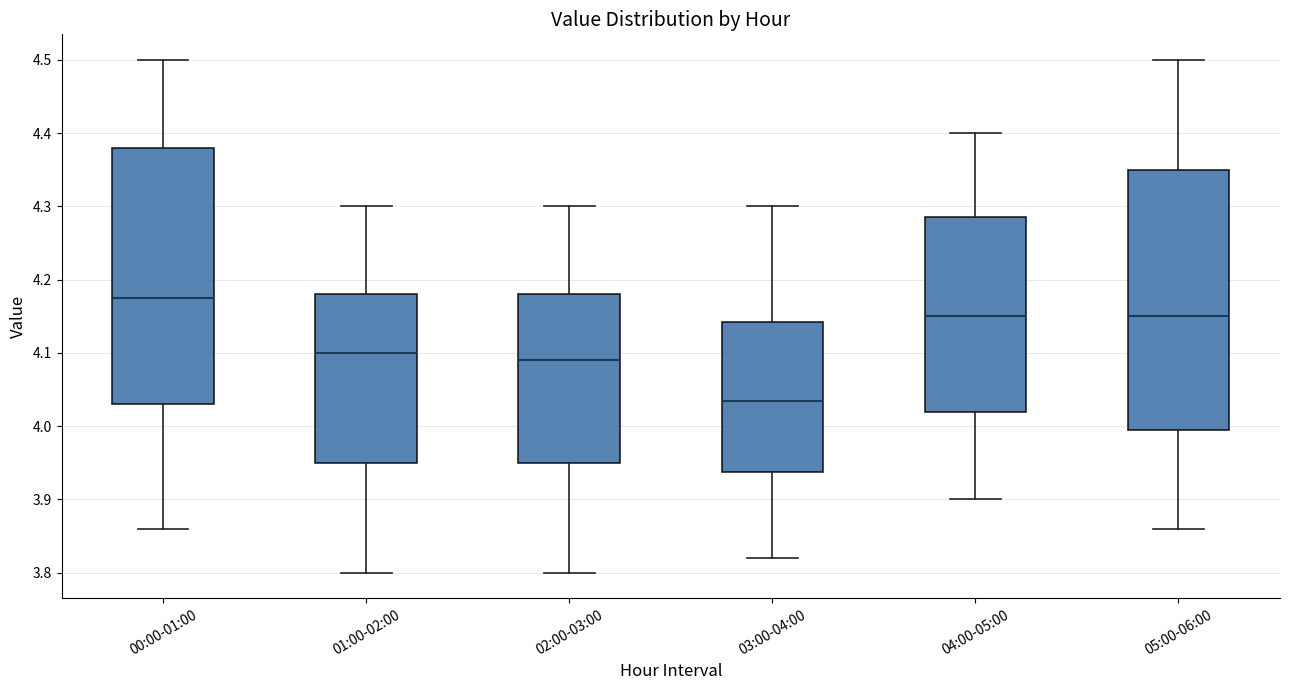

Reading left to right, transcribe this box plot: for each box, give where its median line is, the range the box spans, and where its two whiskers end, as read against the y-axis. The values are not printed on the chart, so give them approximately, as read against the axis.

00:00-01:00: median 4.18, box 4.03 to 4.38, whiskers 3.86 to 4.50
01:00-02:00: median 4.10, box 3.95 to 4.18, whiskers 3.80 to 4.30
02:00-03:00: median 4.09, box 3.95 to 4.18, whiskers 3.80 to 4.30
03:00-04:00: median 4.04, box 3.94 to 4.14, whiskers 3.82 to 4.30
04:00-05:00: median 4.15, box 4.02 to 4.29, whiskers 3.90 to 4.40
05:00-06:00: median 4.15, box 4.00 to 4.35, whiskers 3.86 to 4.50